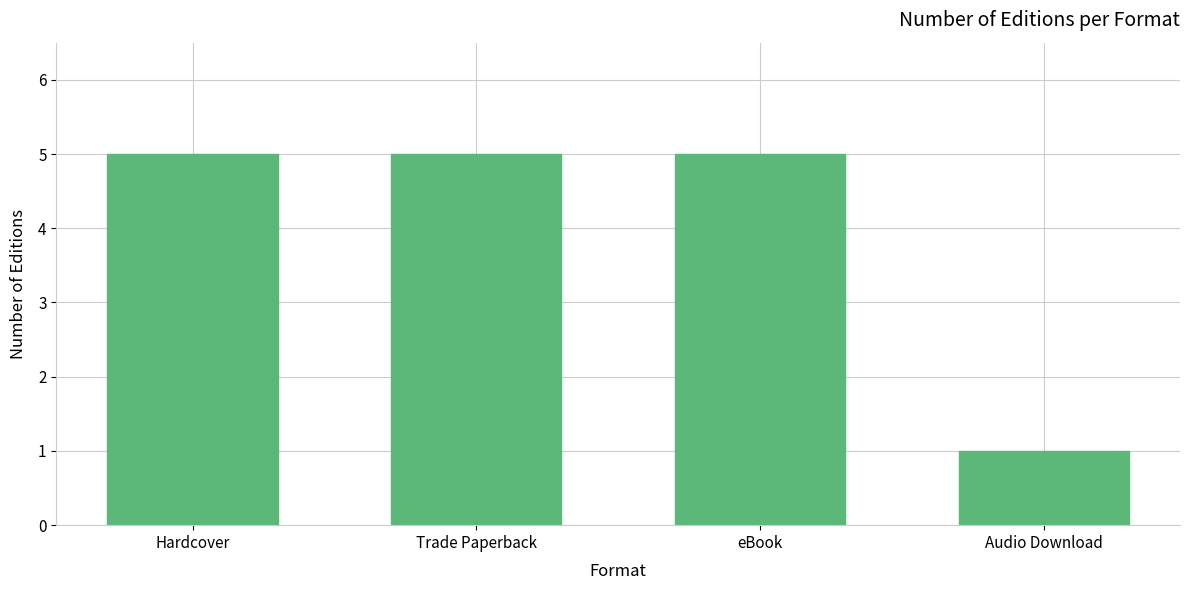

What position from the left is Audio Download?

4